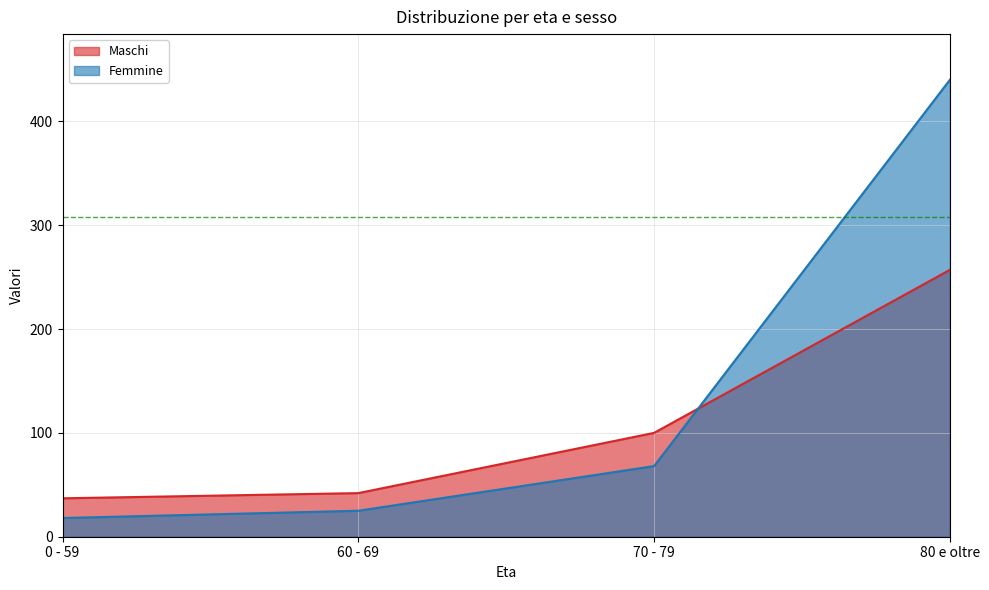

How many data points in Femmine are less than 68?

2